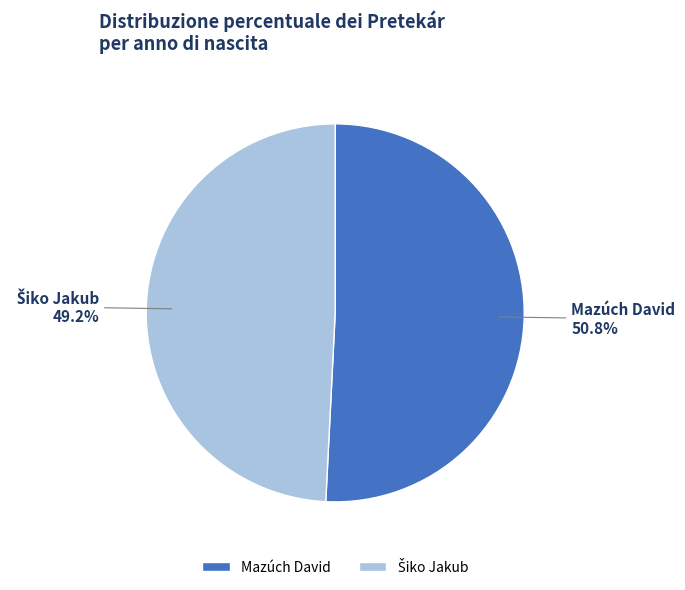

How many segments does this pie chart have?

2